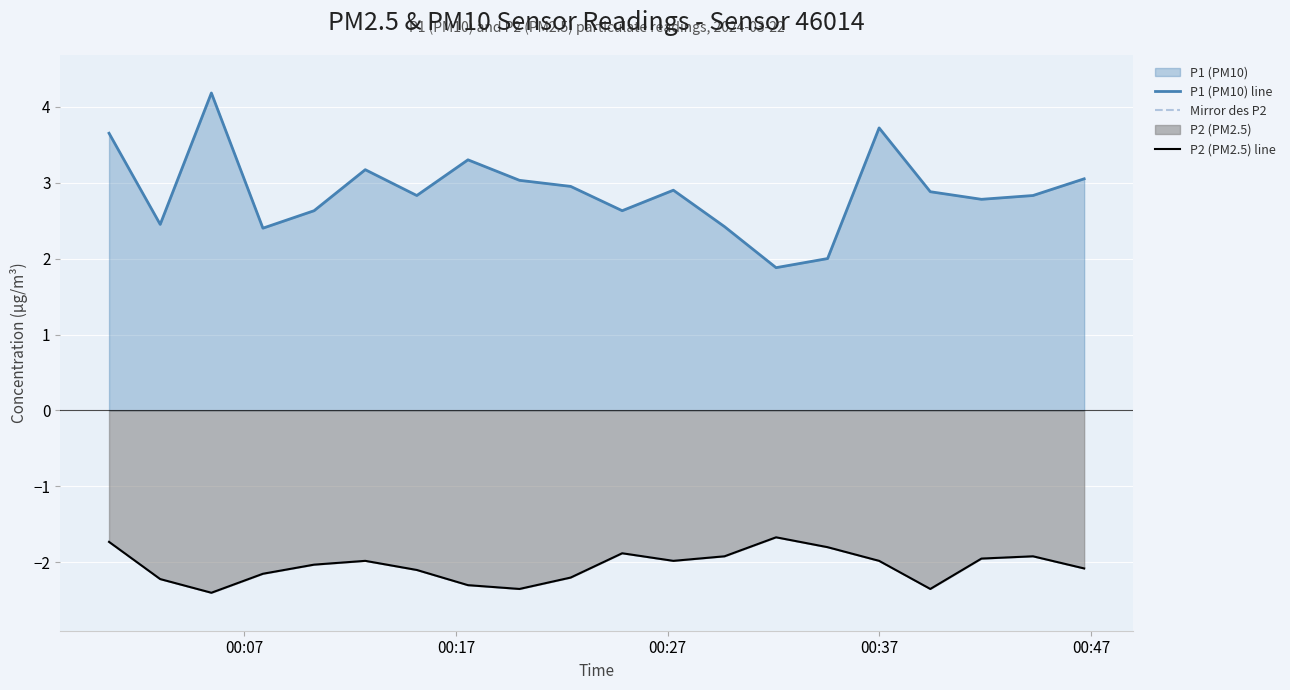

What is the value of the P2 (PM2.5) line point at the 2nd from the left?

-2.2